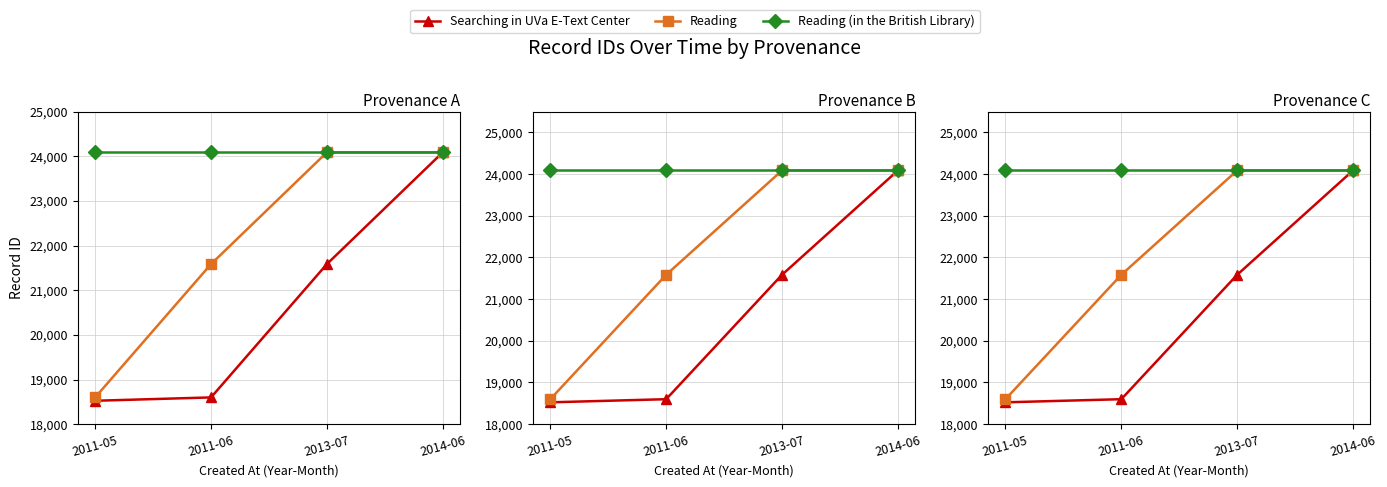

True or false: Reading and Searching in UVa E-Text Center intersect in this chart.

False